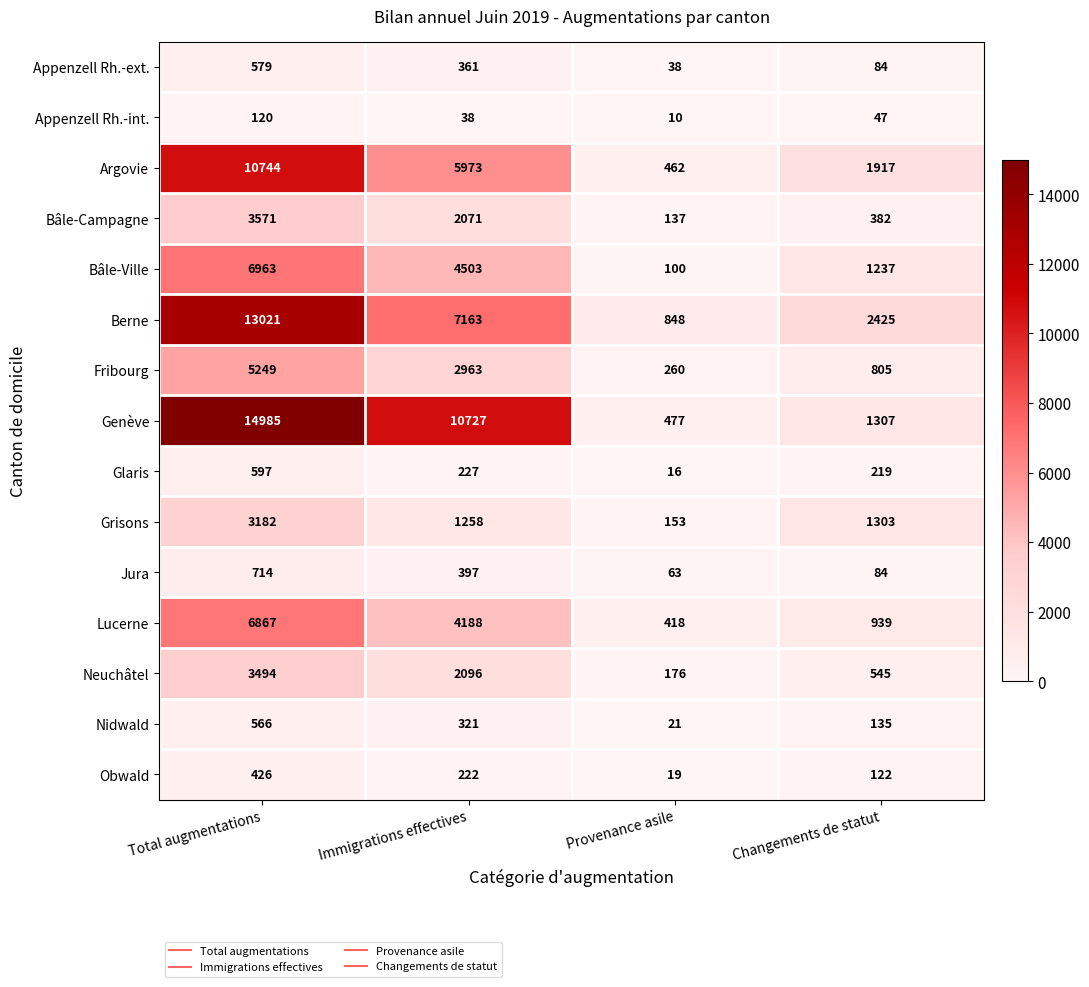

Rank the series at Provenance asile from highest to lowest value.

Berne, Genève, Argovie, Lucerne, Fribourg, Neuchâtel, Grisons, Bâle-Campagne, Bâle-Ville, Jura, Appenzell Rh.-ext., Nidwald, Obwald, Glaris, Appenzell Rh.-int.